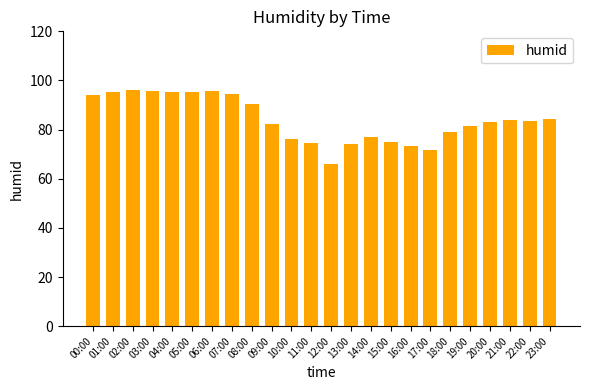

What is the ratio of the value at 14:00 to the value at 01:00?

0.8